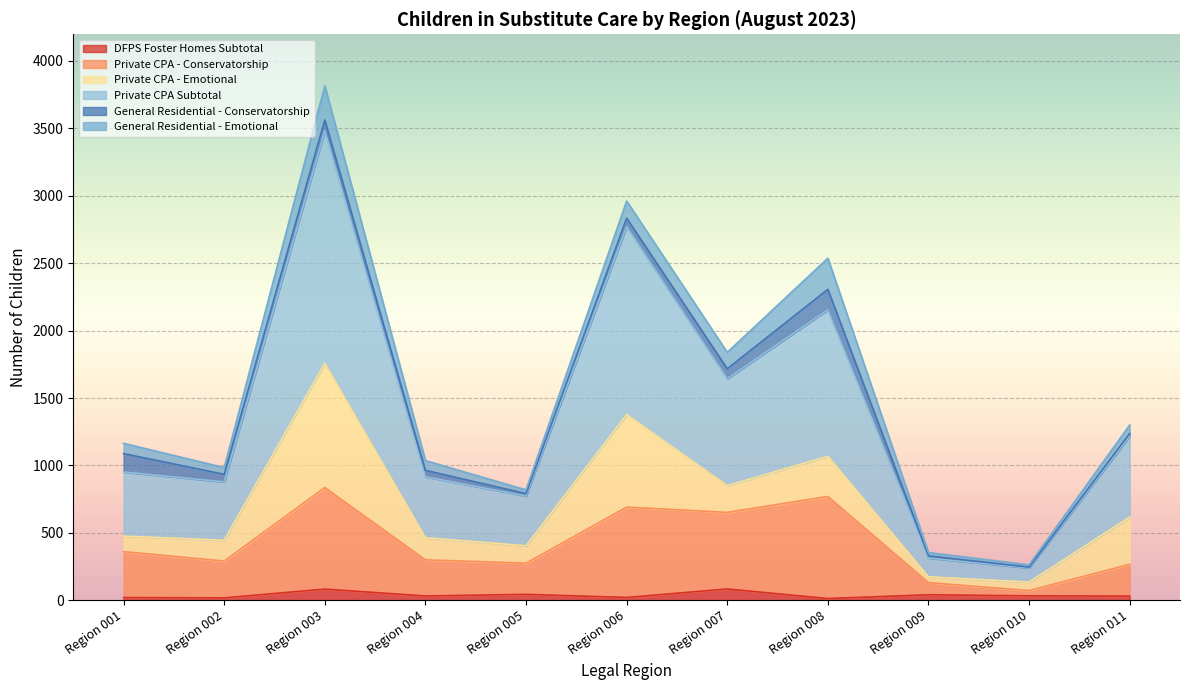

True or false: Private CPA - Conservatorship and Private CPA Subtotal cross at least once.

False